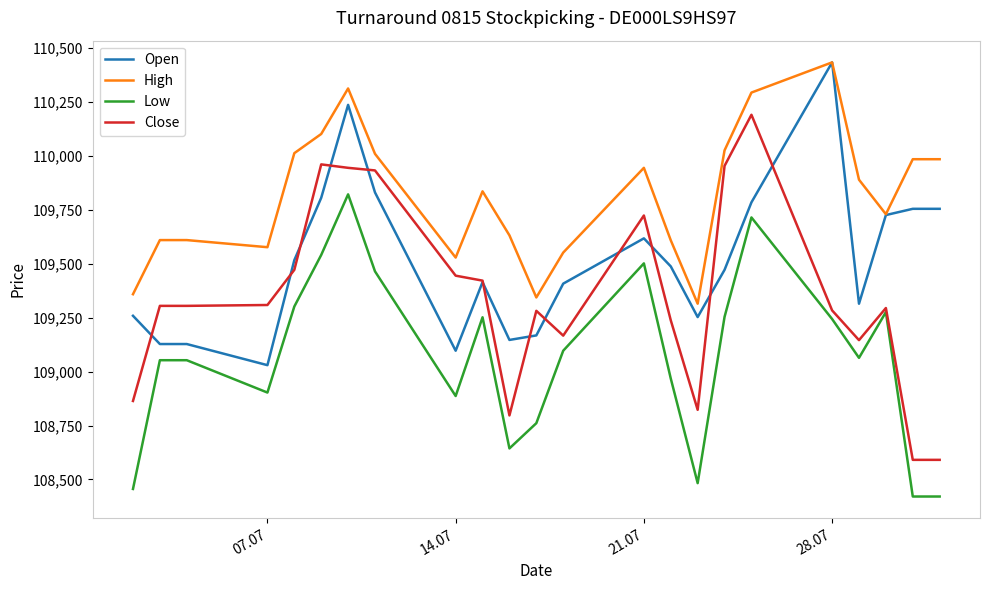

List the series in order of their overall mean, lowest first.

Low, Close, Open, High